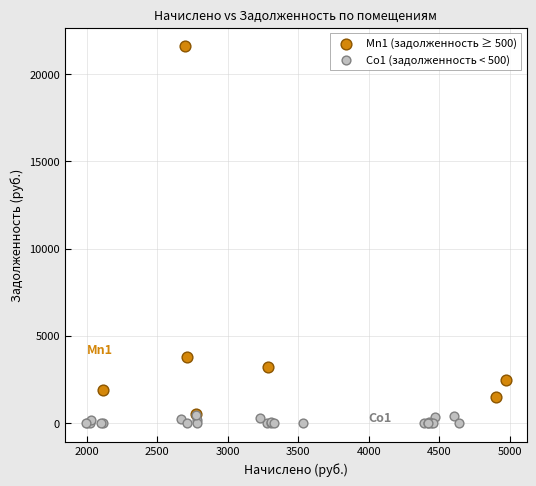

Which series reaches the minimum Y coordinate?

Co1 (задолженность < 500)